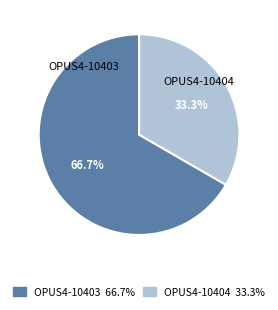

Rank the categories by value from lowest to highest.

OPUS4-10404, OPUS4-10403